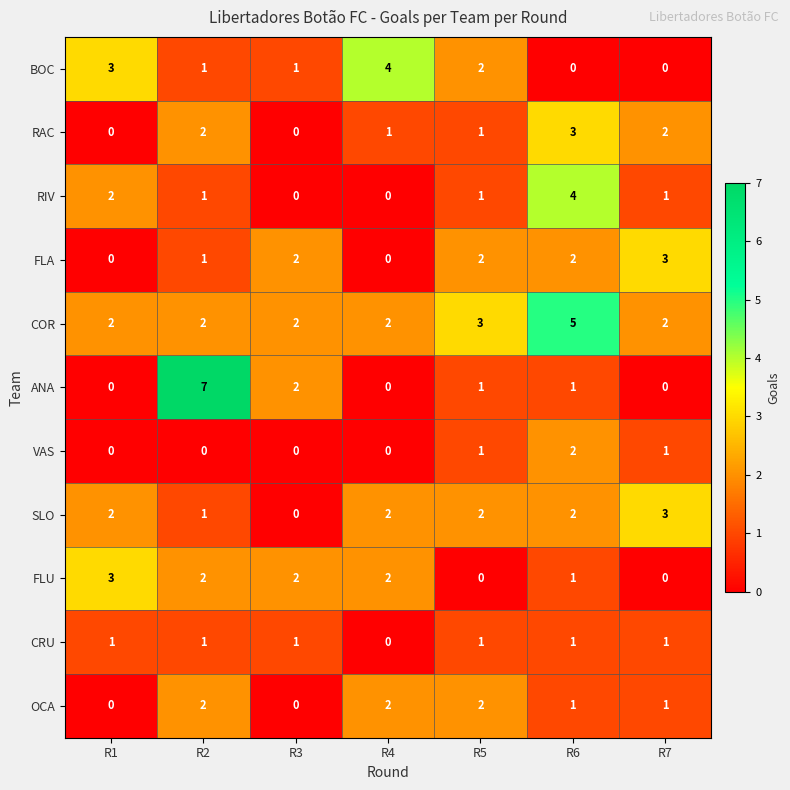

How many values in the FLA series are below 2?

3